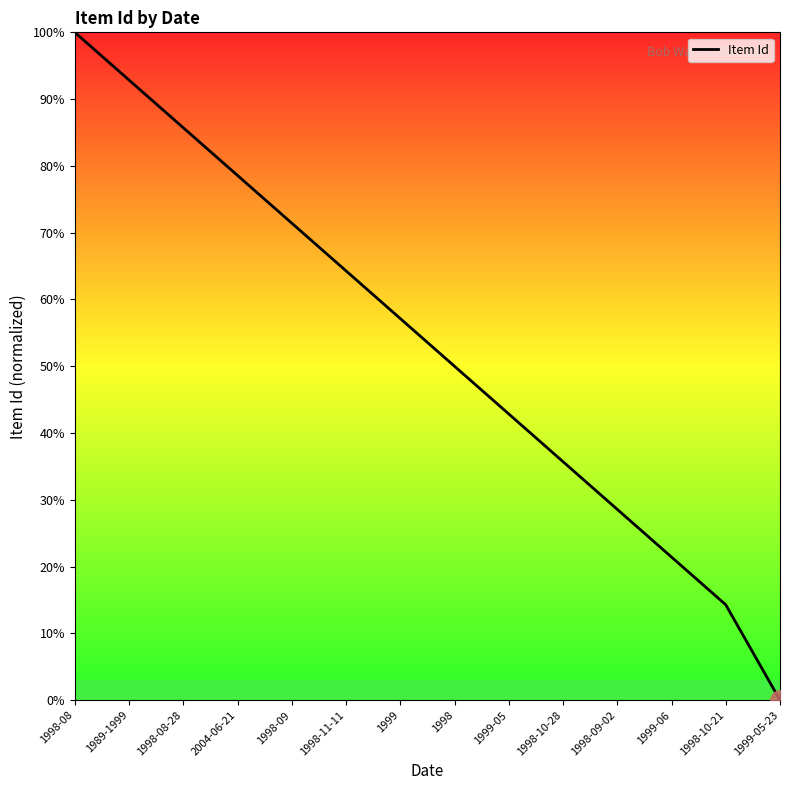

List the labels in order of value, largest first.

1998-08, 1989-1999, 1998-08-28, 2004-06-21, 1998-09, 1998-11-11, 1999, 1998, 1999-05, 1998-10-28, 1998-09-02, 1999-06, 1998-10-21, 1999-05-23